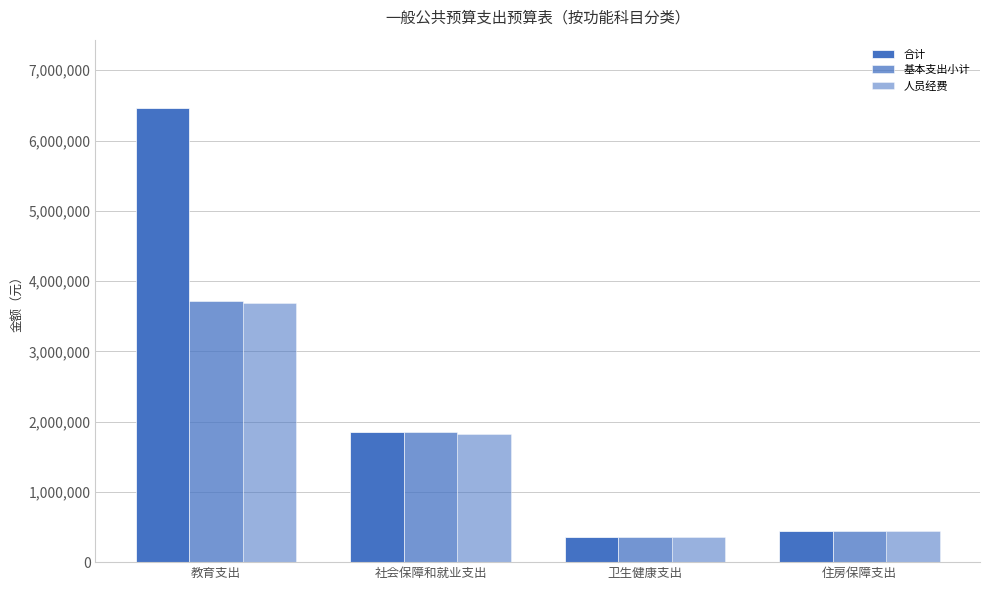

What is the minimum value shown in the chart?

362587.8